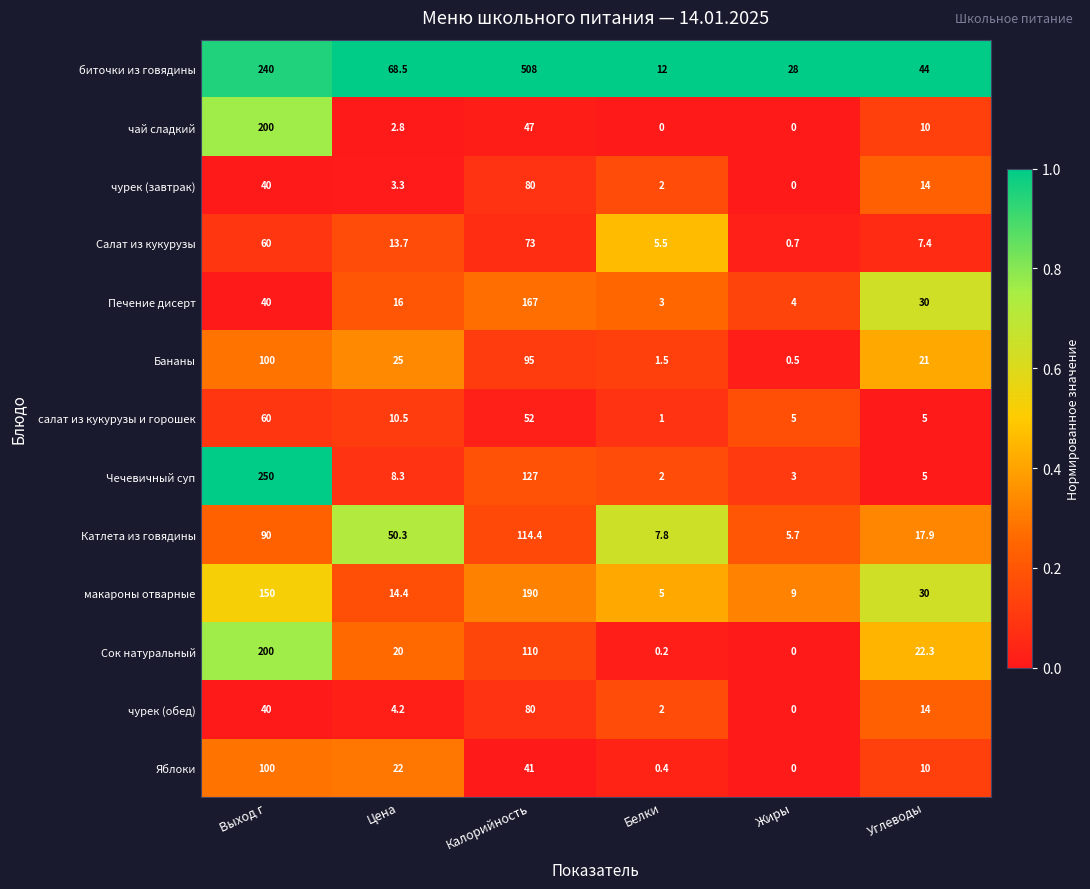

At which category is the sum across all series the highest?

Калорийность